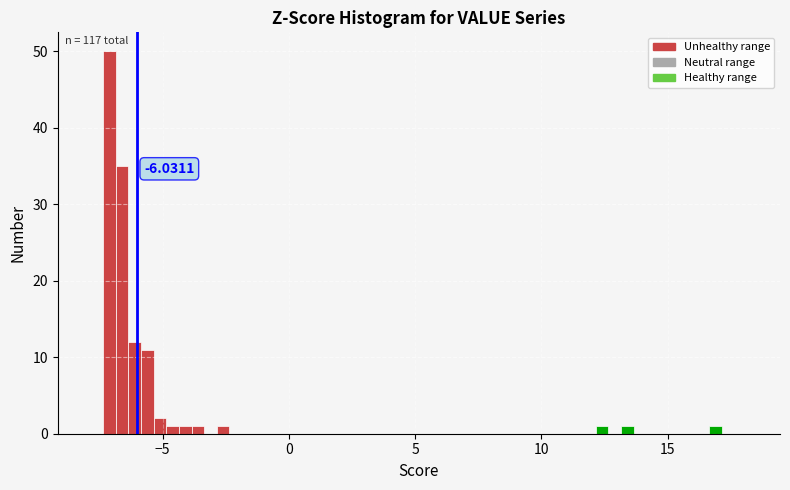

Around what value on the x-axis is the tallest bar? Give the approximate position of its centre, as read against the axis.

-7.0